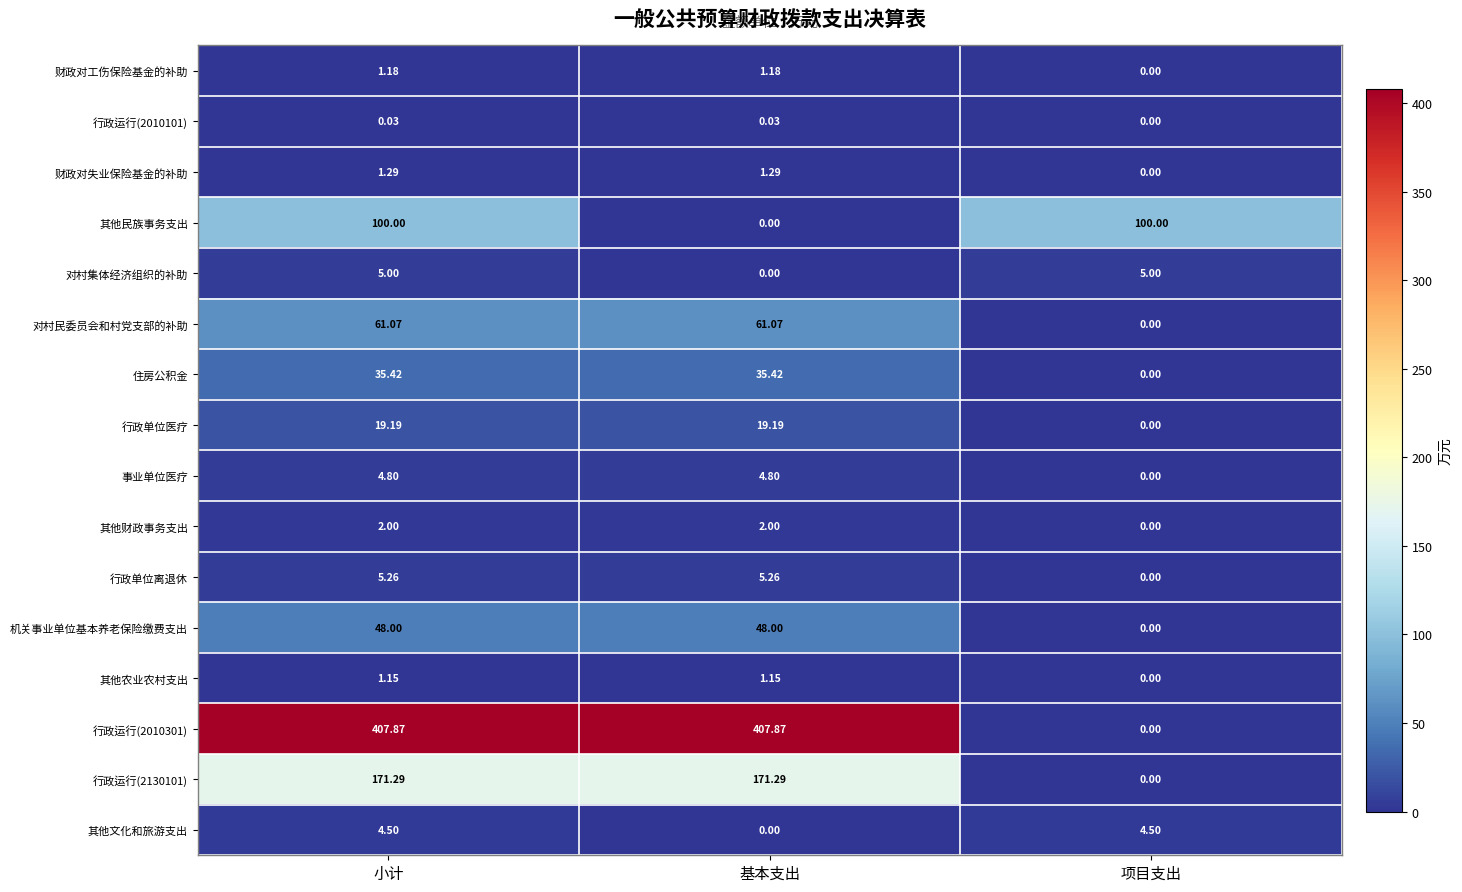

Where is 行政运行(2010301) nearest to the value 203?

项目支出